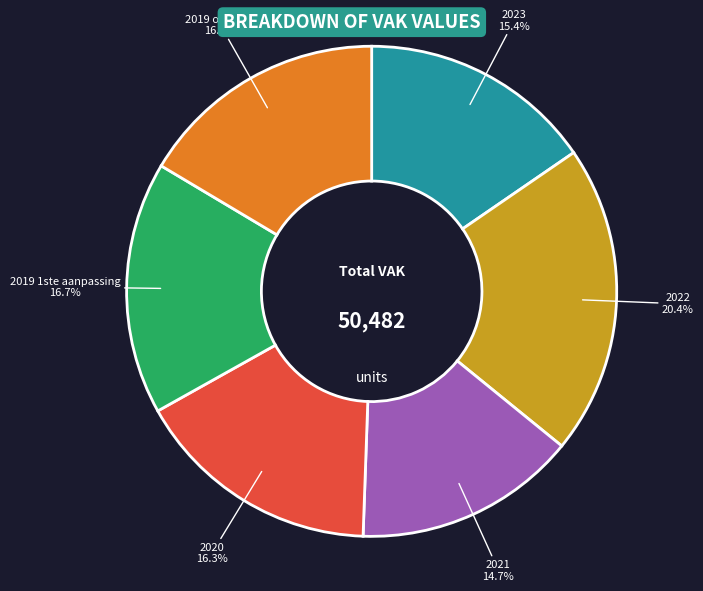

How many segments does this pie chart have?

6